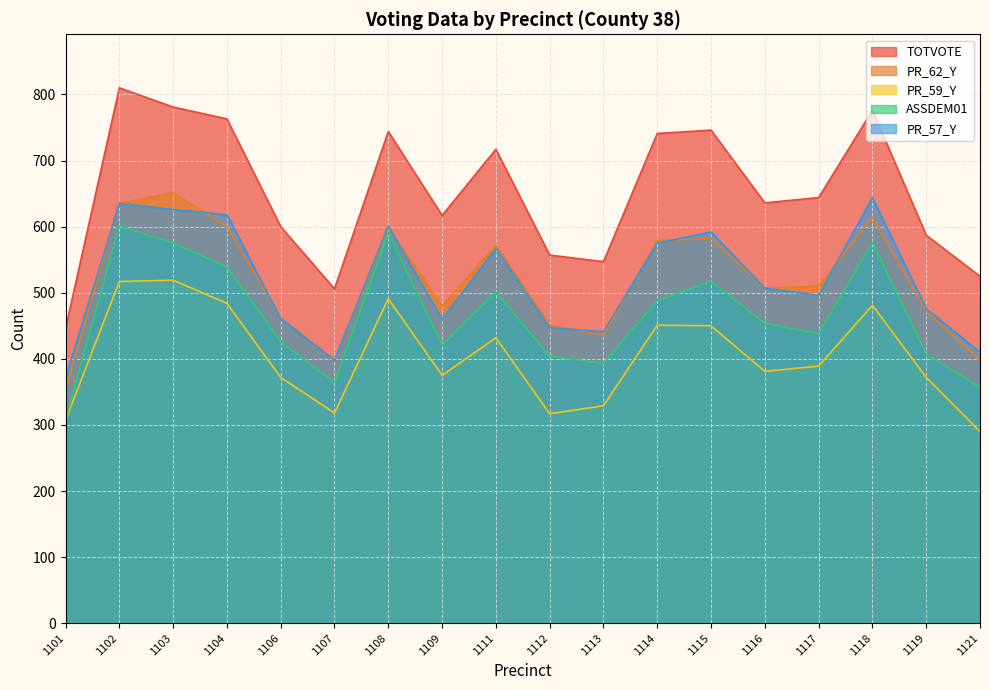

Reading right to left, list all the values displayed in this chart.

TOTVOTE: 1121=525	1119=587	1118=776	1117=644	1116=636	1115=746	1114=741	1113=547	1112=557	1111=717	1109=617	1108=744	1107=506	1106=600	1104=763	1103=781	1102=810	1101=446
PR_62_Y: 1121=398	1119=472	1118=614	1117=510	1116=507	1115=582	1114=579	1113=435	1112=451	1111=572	1109=480	1108=598	1107=397	1106=462	1104=600	1103=651	1102=635	1101=353
PR_59_Y: 1121=290	1119=372	1118=481	1117=389	1116=381	1115=450	1114=451	1113=329	1112=317	1111=432	1109=375	1108=491	1107=318	1106=372	1104=484	1103=519	1102=517	1101=307
ASSDEM01: 1121=357	1119=407	1118=576	1117=438	1116=454	1115=517	1114=488	1113=393	1112=404	1111=501	1109=421	1108=591	1107=364	1106=426	1104=539	1103=575	1102=601	1101=308
PR_57_Y: 1121=410	1119=476	1118=644	1117=496	1116=507	1115=592	1114=575	1113=441	1112=447	1111=567	1109=460	1108=601	1107=398	1106=461	1104=618	1103=626	1102=635	1101=371